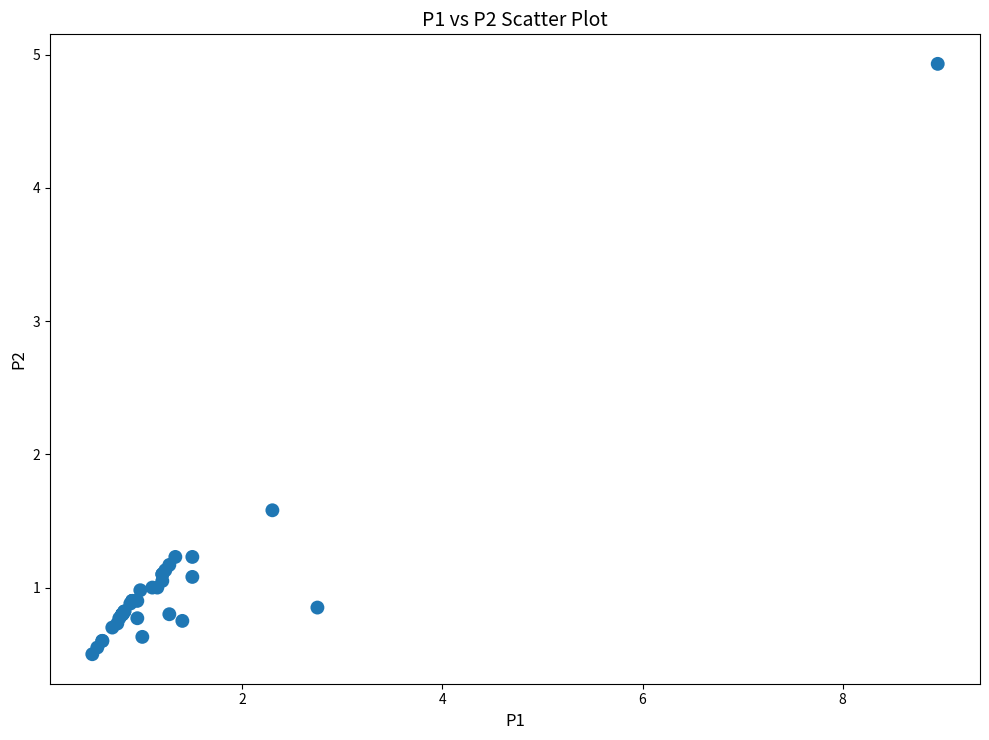

What Y value in the scatter plot is closest to 2?

1.6